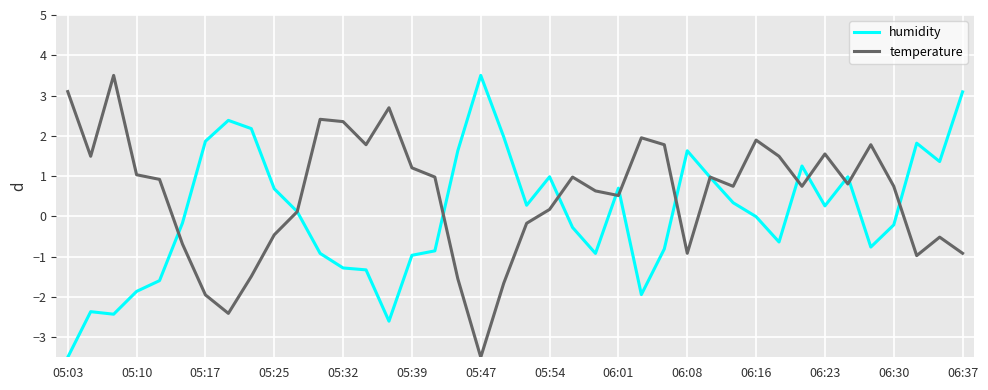

List the series in order of their overall mean, lowest first.

humidity, temperature